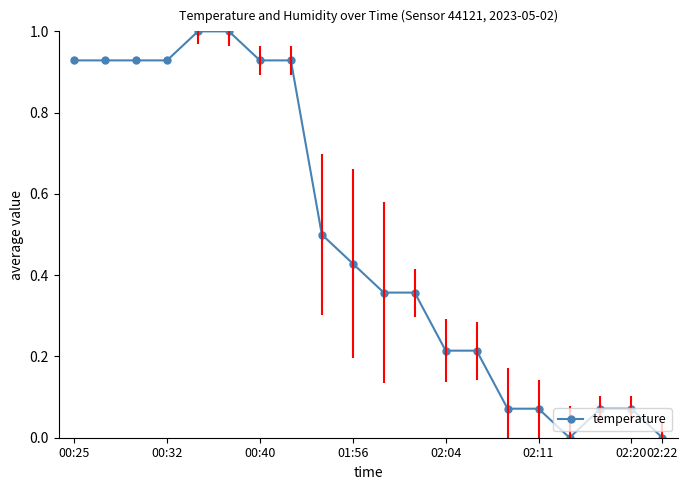

What is the greatest value displayed?

1.0